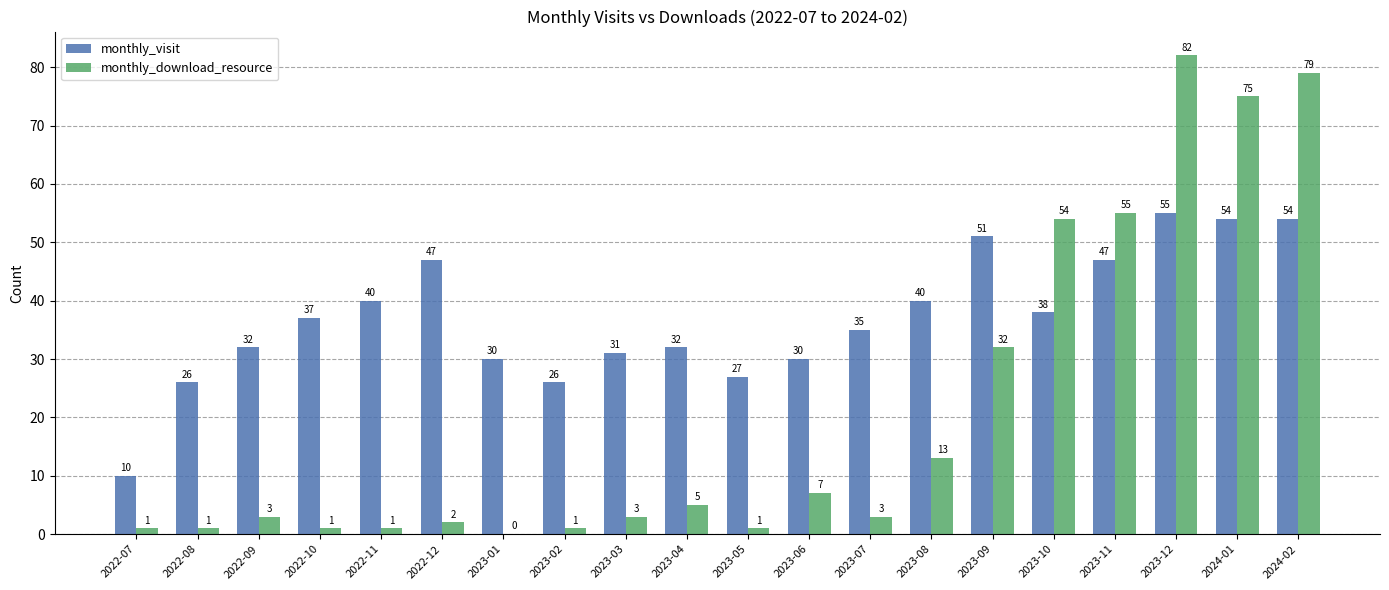

What is the spread (max minus min) of values at 2023-04?

27